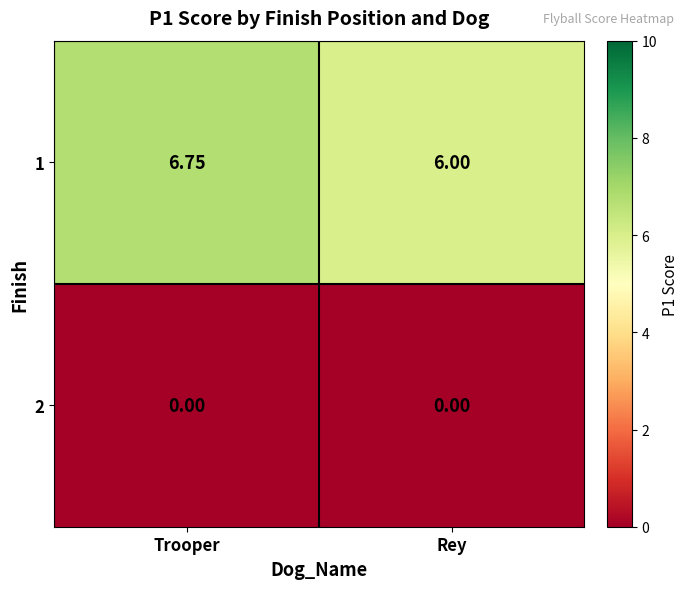

List the labels in order of 1 value, largest first.

Trooper, Rey